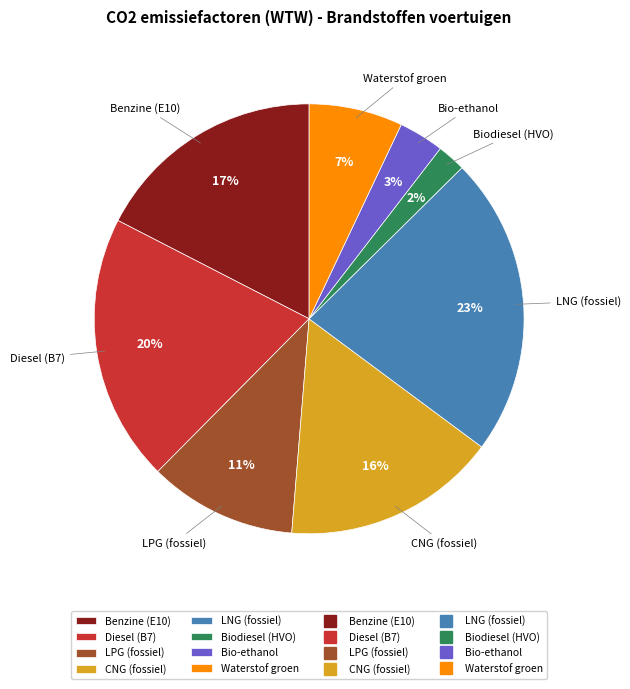

What percentage is the Benzine (E10) slice, to the nearest percent?

17%